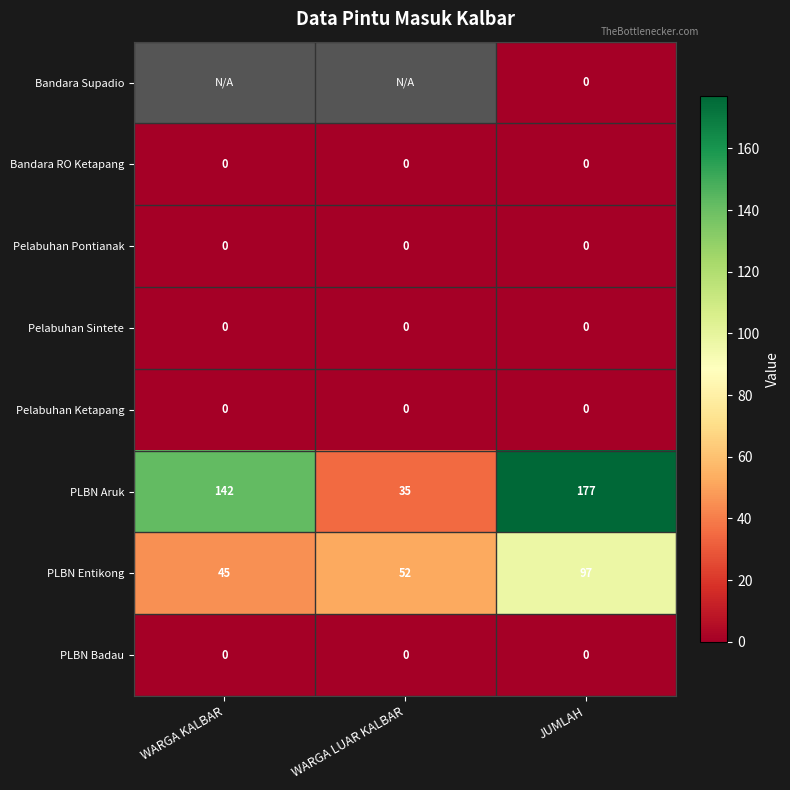

What is the sum of all PLBN Entikong values?

194